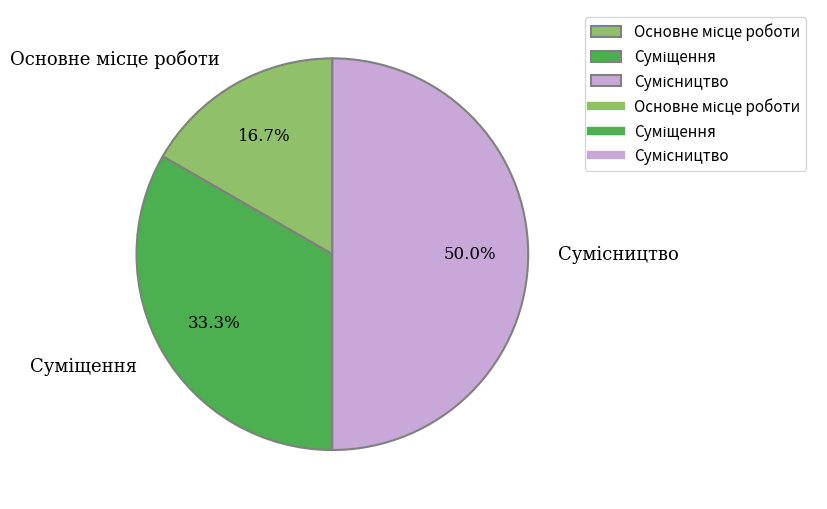

What is the ratio of the value at Суміщення to the value at Сумісництво?

0.7